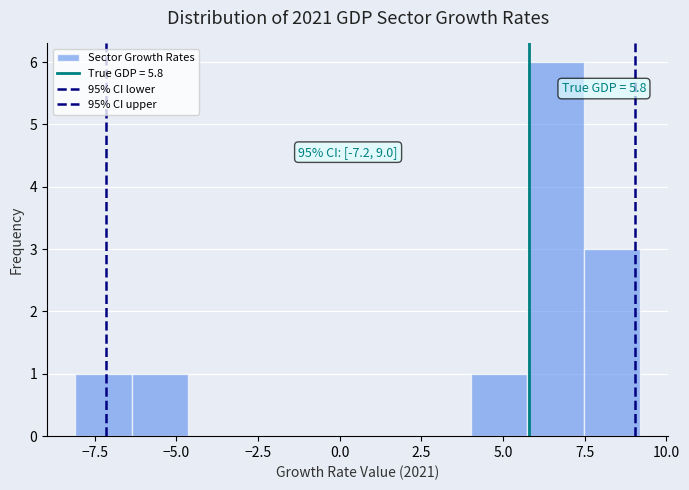

Read against the x-axis, roughly where is the centre of the tallest bar?

6.5